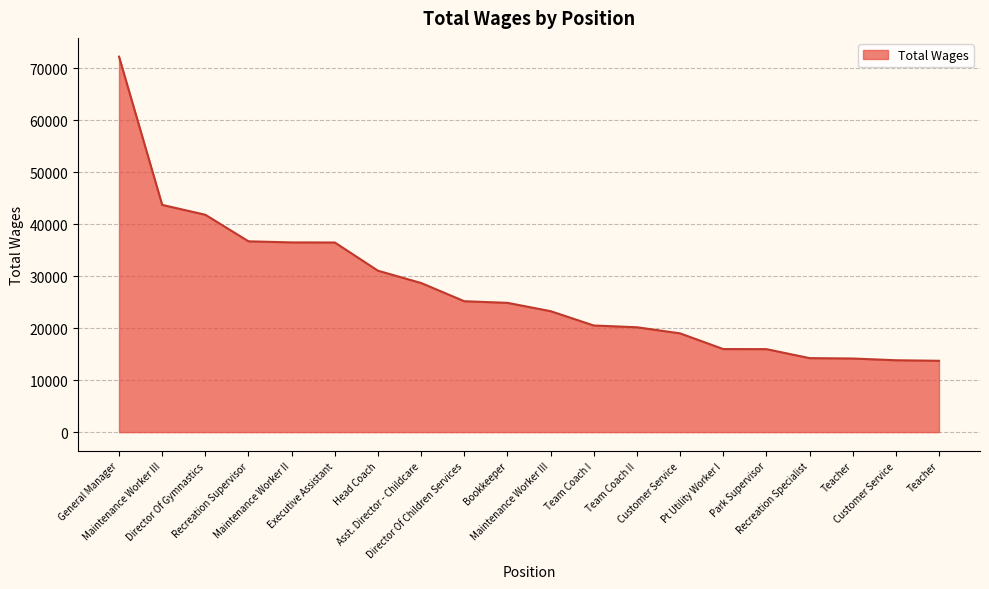

Is this an area chart (filled region under the line)?

Yes